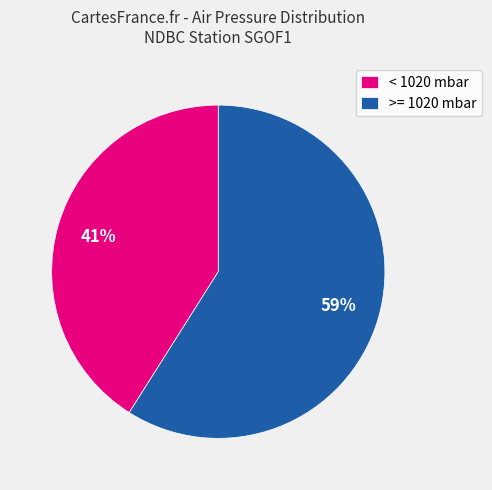

How many slices are in this pie chart?

2